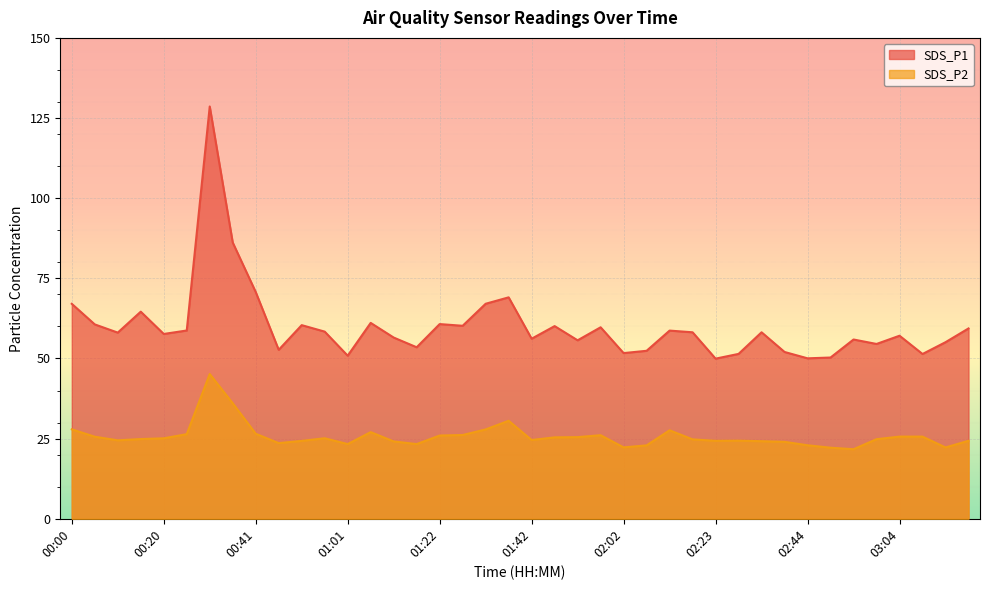

Which series has the largest range (max minus min)?

SDS_P1